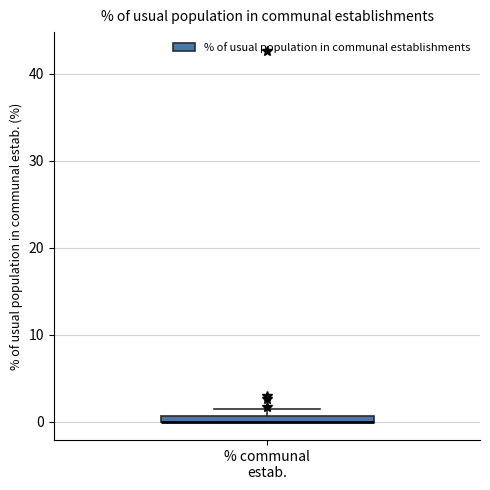

Where is the lower edge of the box for % communal estab. on the y-axis? The values are not printed on the chart, so give them approximately, as read against the axis.

0